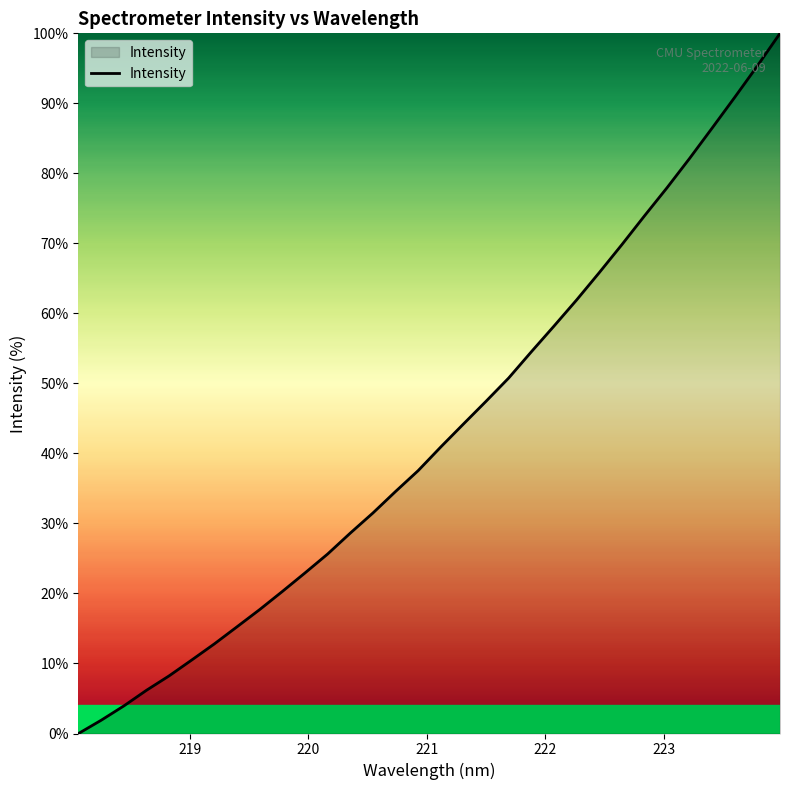

What is the difference between the maximum and minimum values?

100.0